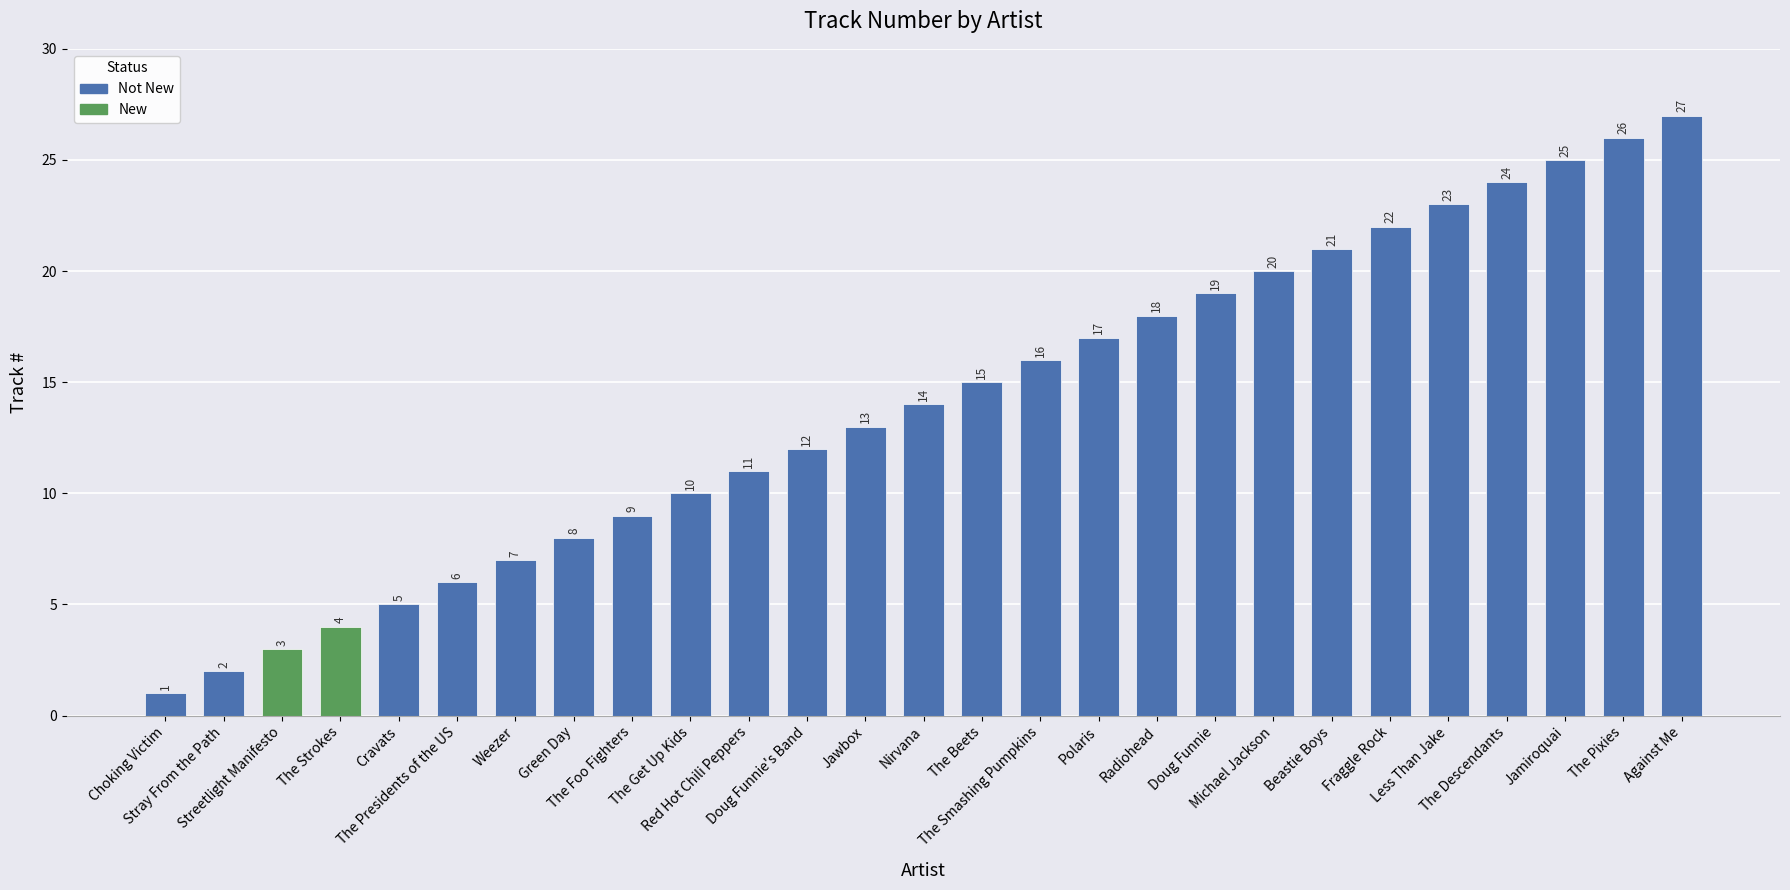

Reading left to right, list all the values displayed in this chart.

1	2	3	4	5	6	7	8	9	10	11	12	13	14	15	16	17	18	19	20	21	22	23	24	25	26	27